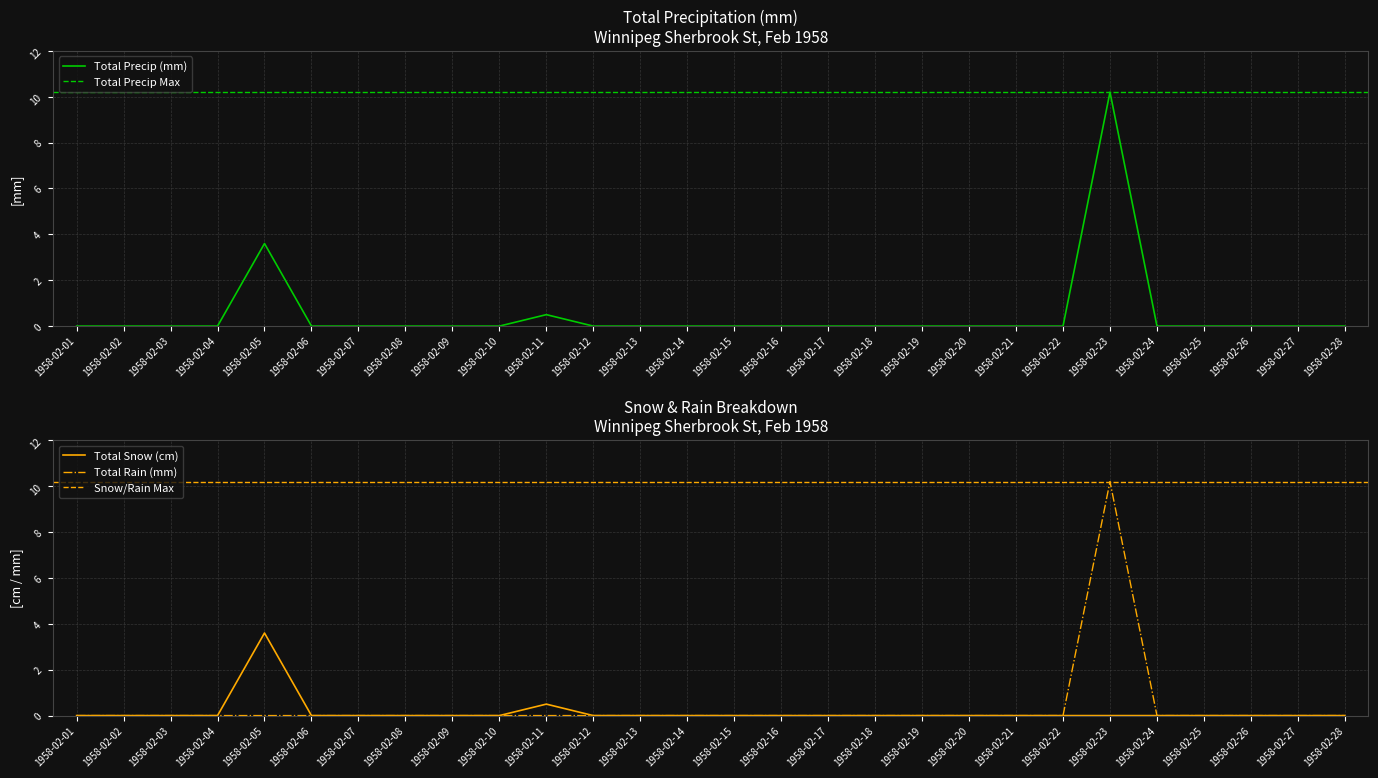

Rank the categories by Total Precip (mm) value from lowest to highest.

1958-02-01, 1958-02-02, 1958-02-03, 1958-02-04, 1958-02-06, 1958-02-07, 1958-02-08, 1958-02-09, 1958-02-10, 1958-02-12, 1958-02-13, 1958-02-14, 1958-02-15, 1958-02-16, 1958-02-17, 1958-02-18, 1958-02-19, 1958-02-20, 1958-02-21, 1958-02-22, 1958-02-24, 1958-02-25, 1958-02-26, 1958-02-27, 1958-02-28, 1958-02-11, 1958-02-05, 1958-02-23